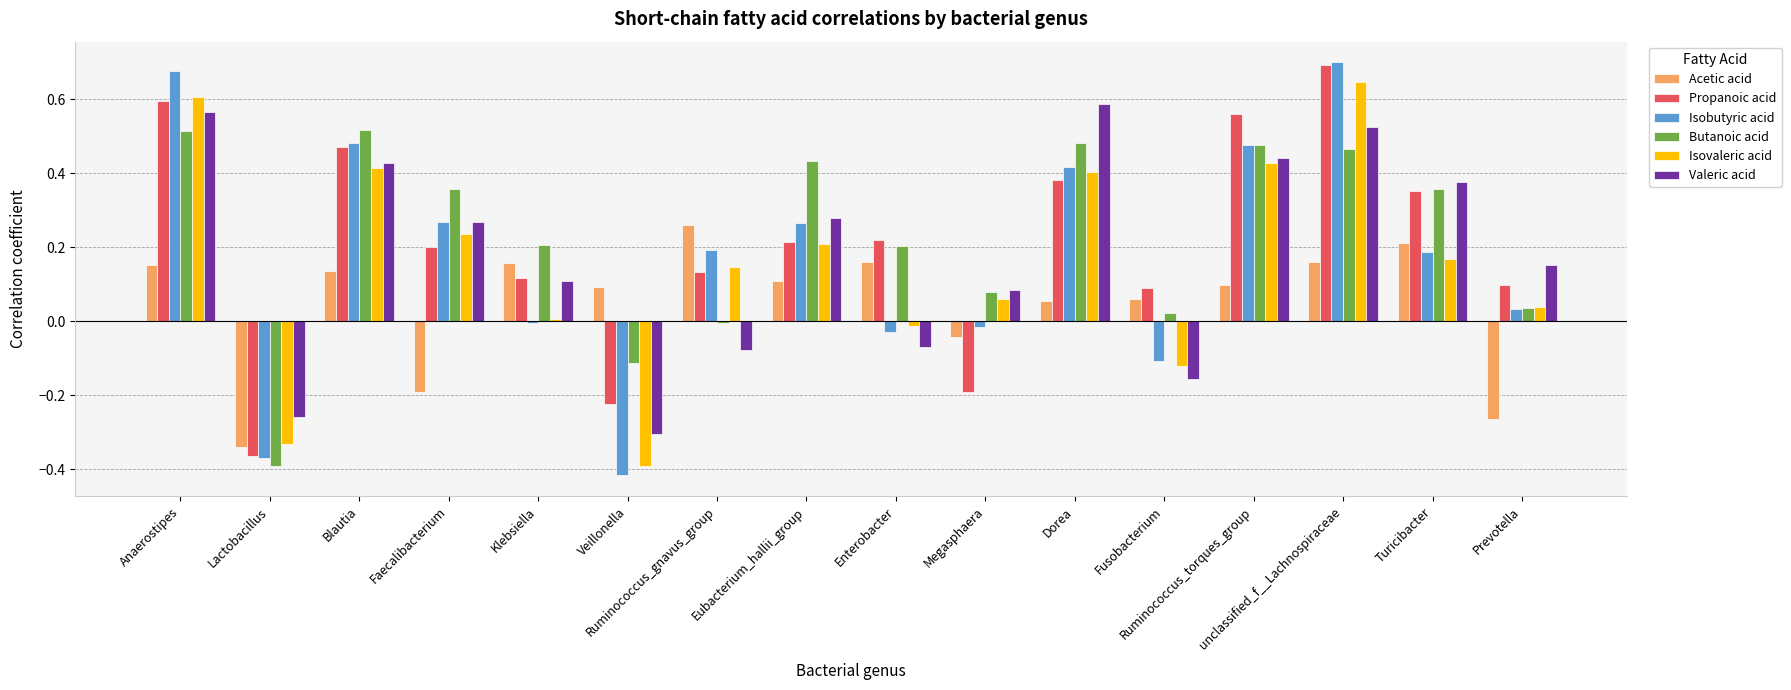

Is it true that Isobutyric acid equals -0.1 at Lactobacillus?

False